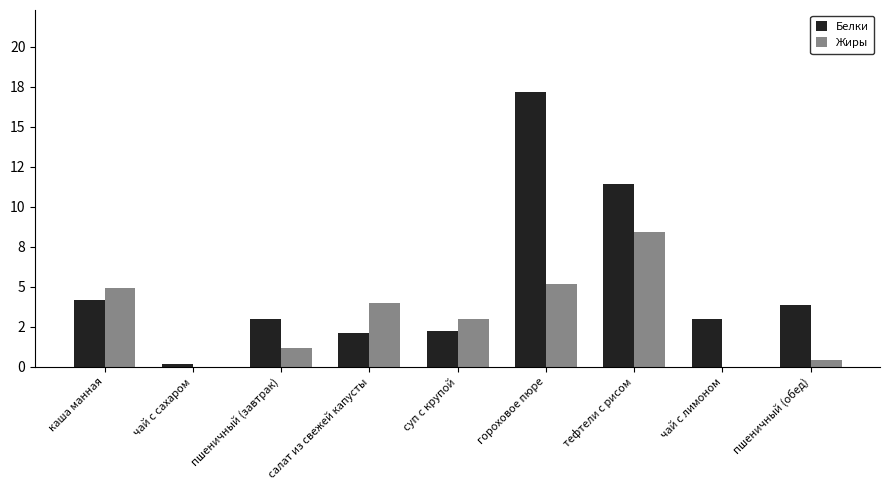

Rank the series by their average value, from highest to lowest.

Белки, Жиры